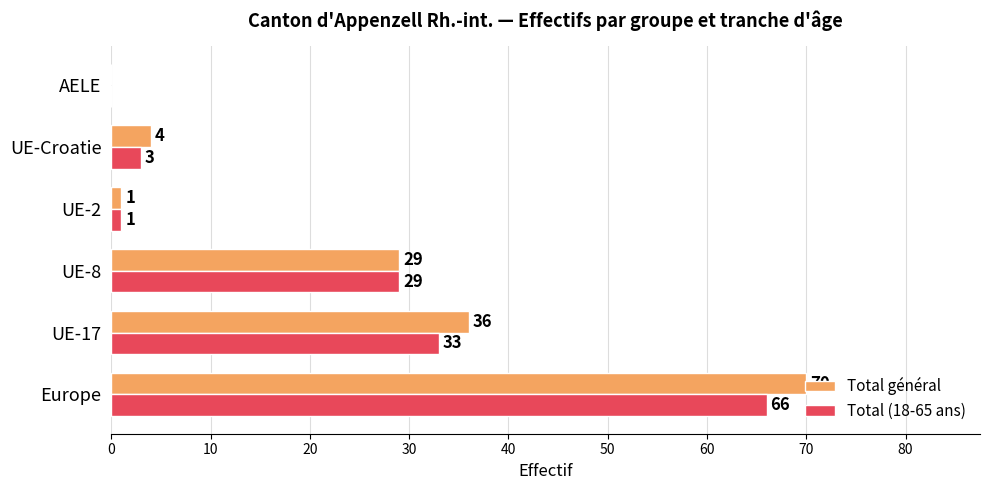

True or false: Total général has a value of 36 at UE-17.

True